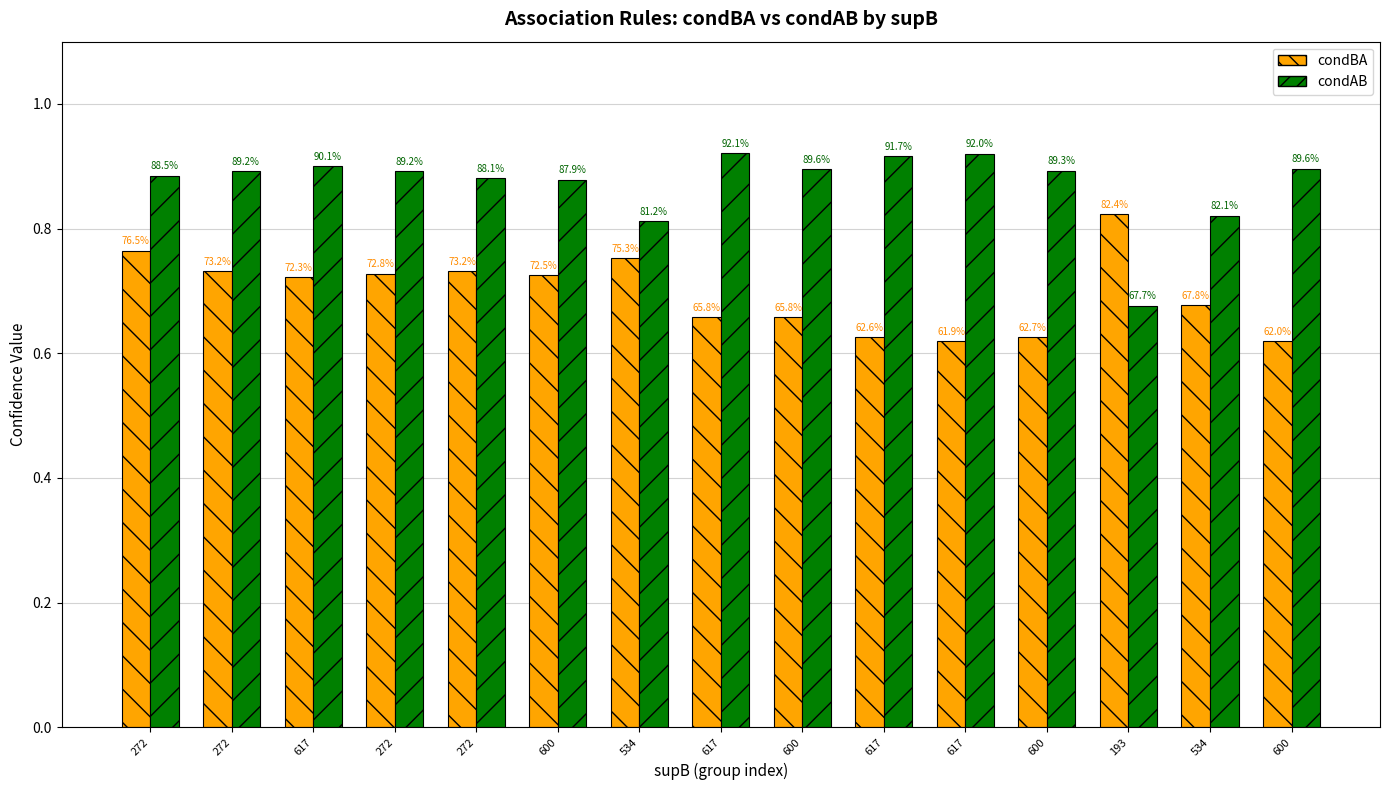

Reading left to right, what are all the values shown in this chart?

condBA: 272=0.8	272=0.7	617=0.7	272=0.7	272=0.7	600=0.7	534=0.8	617=0.7	600=0.7	617=0.6	617=0.6	600=0.6	193=0.8	534=0.7	600=0.6
condAB: 272=0.9	272=0.9	617=0.9	272=0.9	272=0.9	600=0.9	534=0.8	617=0.9	600=0.9	617=0.9	617=0.9	600=0.9	193=0.7	534=0.8	600=0.9